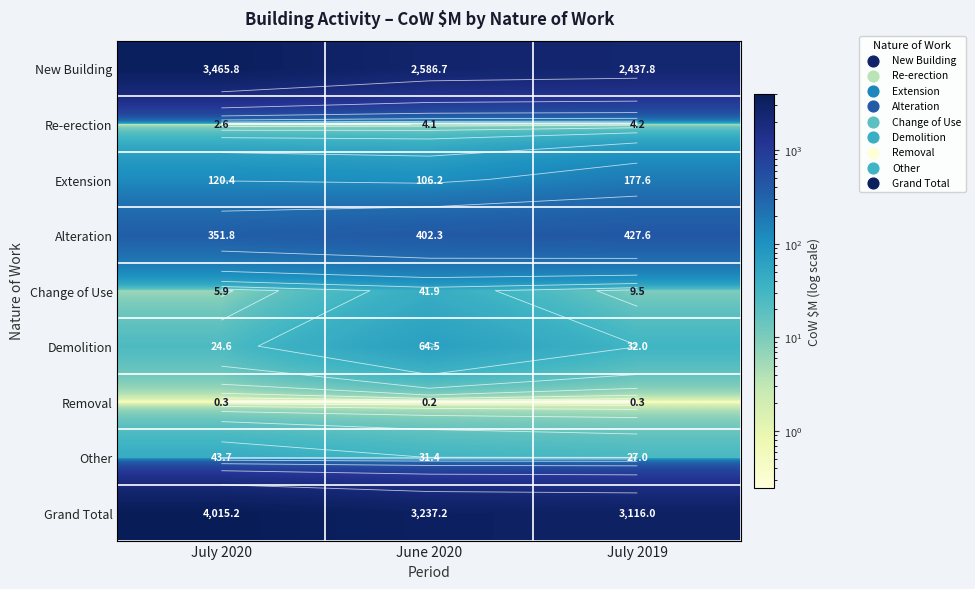

What is the lowest value of the Removal series?

0.2